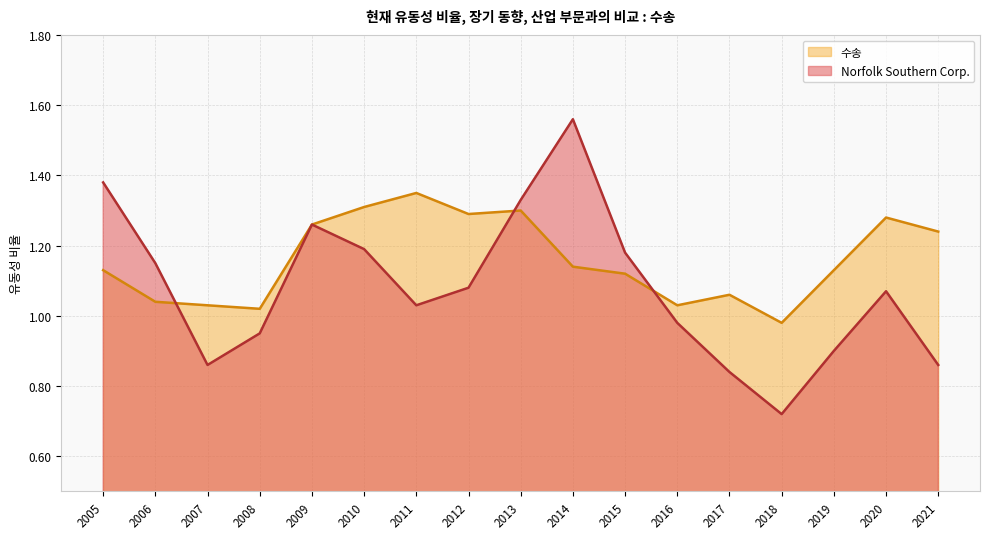

What is the minimum value shown in the chart?

0.7